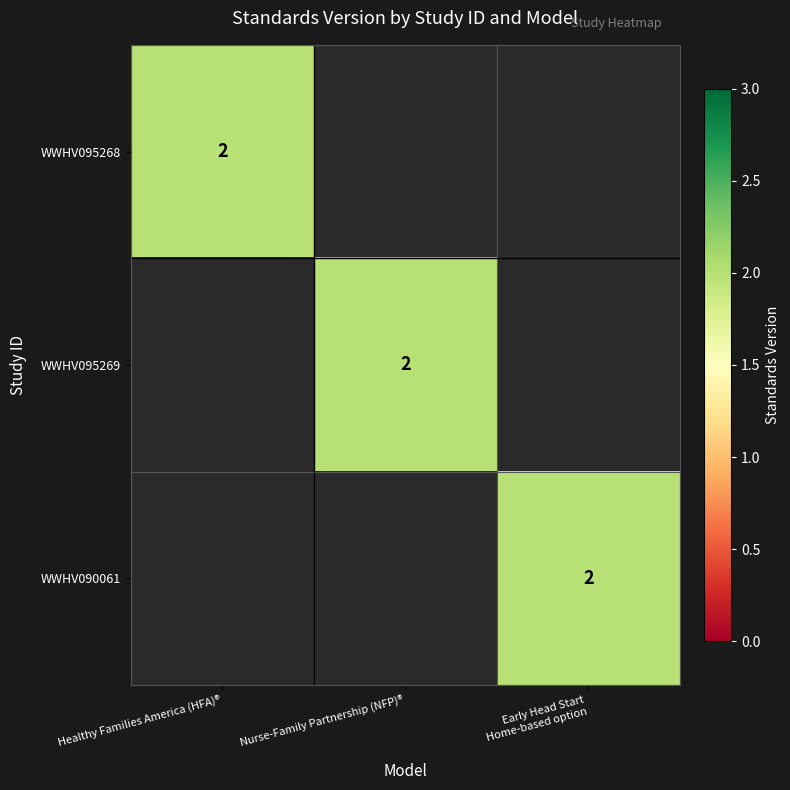

Which category has the lowest value across all series?

Nurse-Family Partnership (NFP)®